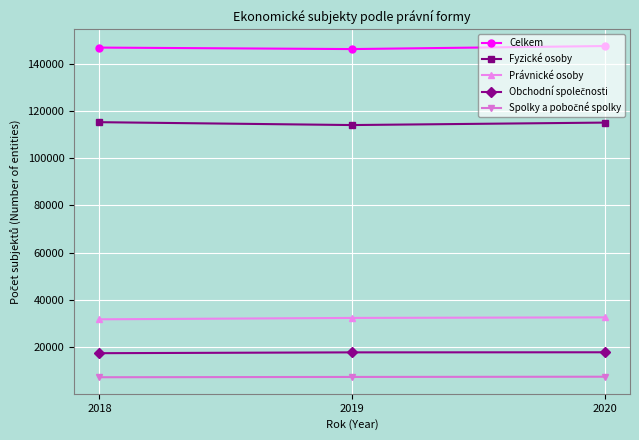

How many series are shown in this chart?

5